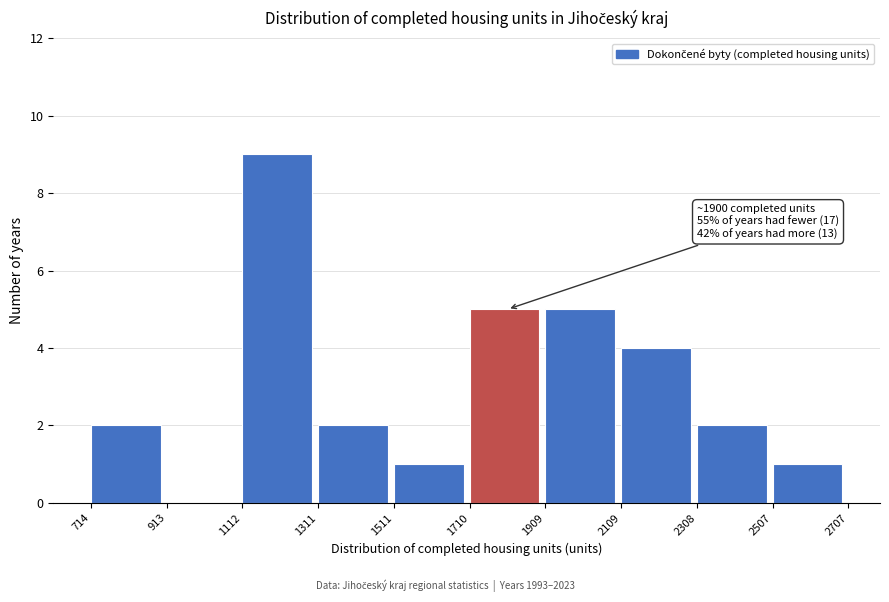

Over which range of the x-axis is the bar tallest?

1112 to 1311